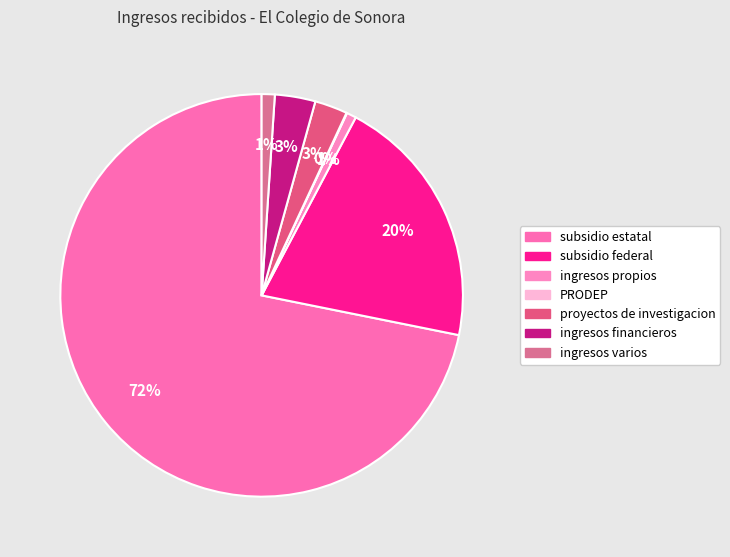

What is the smallest slice in the pie chart?

PRODEP